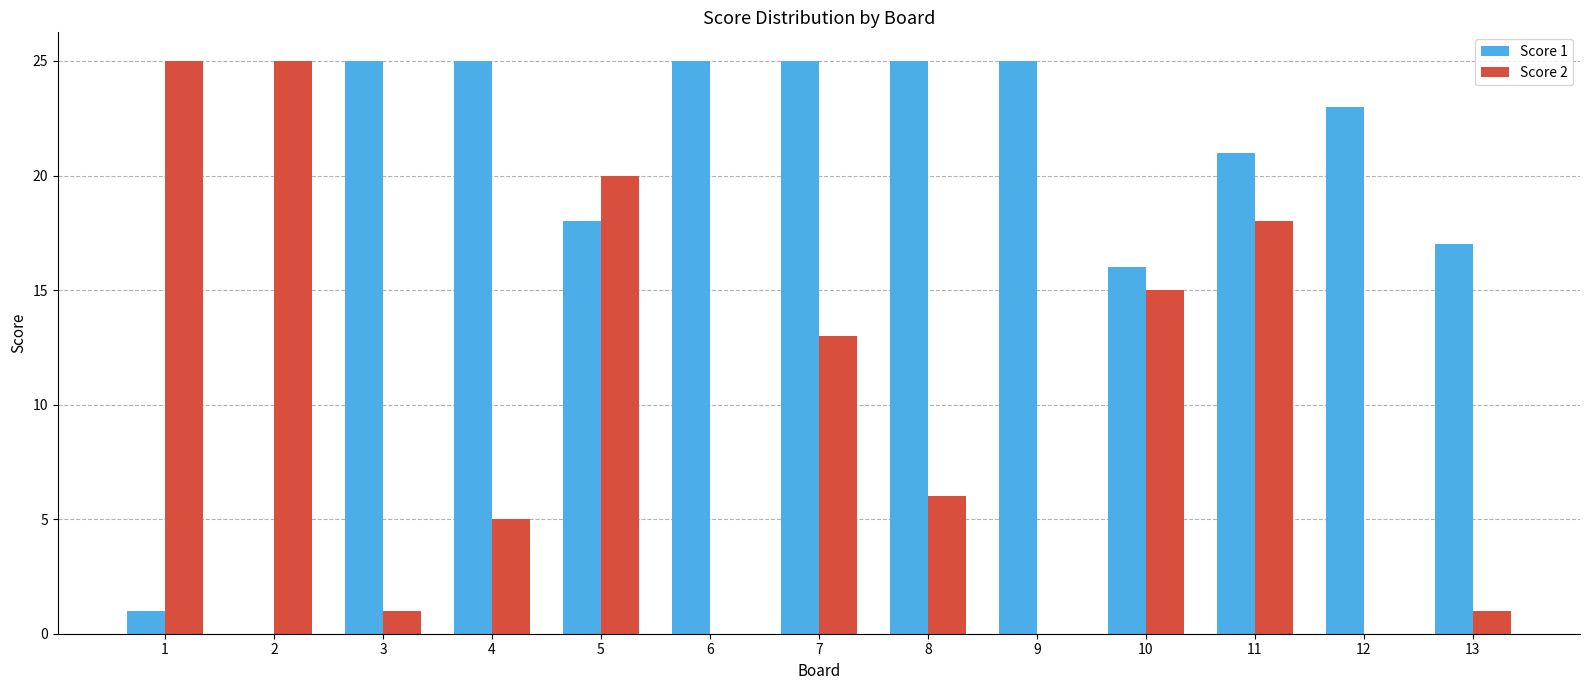

What is the average value of the Score 1 series?

19